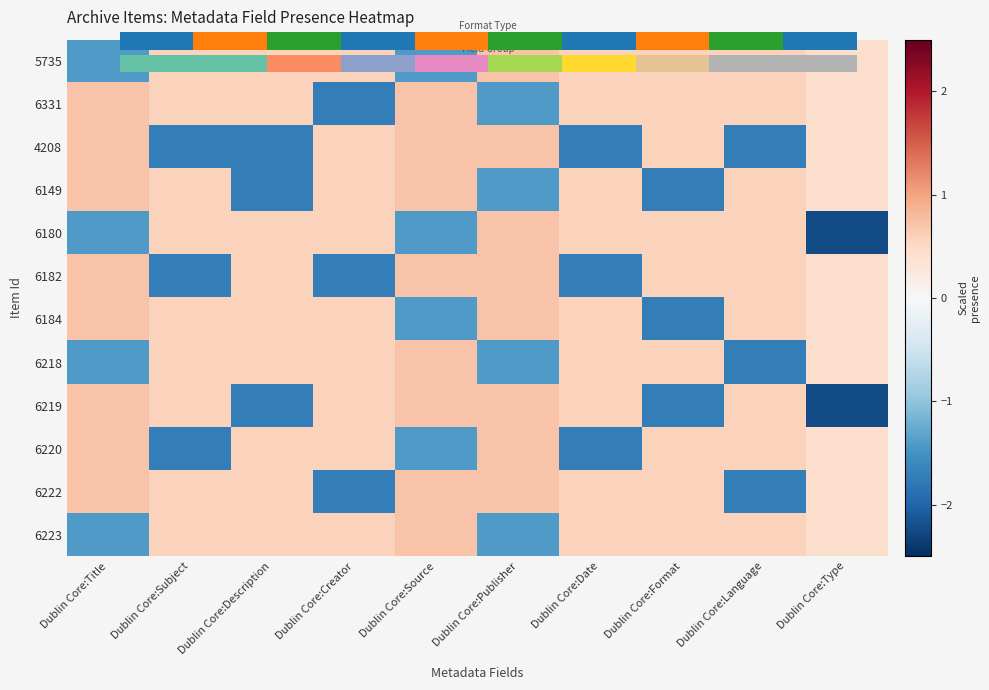

Count the number of data series in this chart.

12